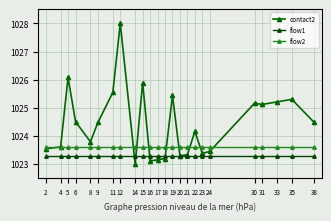

Rank the categories by contact2 value from highest to lowest.

12, 5, 15, 11, 19, 35, 33, 30, 31, 6, 9, 38, 22, 8, 4, 2, 24, 23, 21, 20, 18, 17, 16, 14